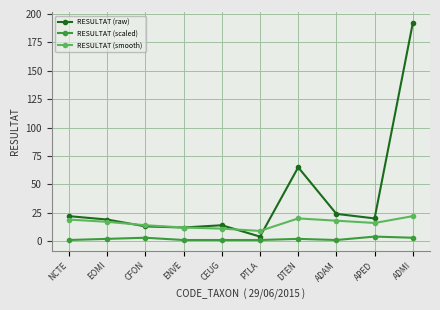

Reading left to right, list all the values displayed in this chart.

RESULTAT (raw): 22	19	13	12	14	4	65	24	20	192
RESULTAT (scaled): 1	2	3	1	1	1	2	1	4	3
RESULTAT (smooth): 19	17	14	12	11	9	20	18	16	22